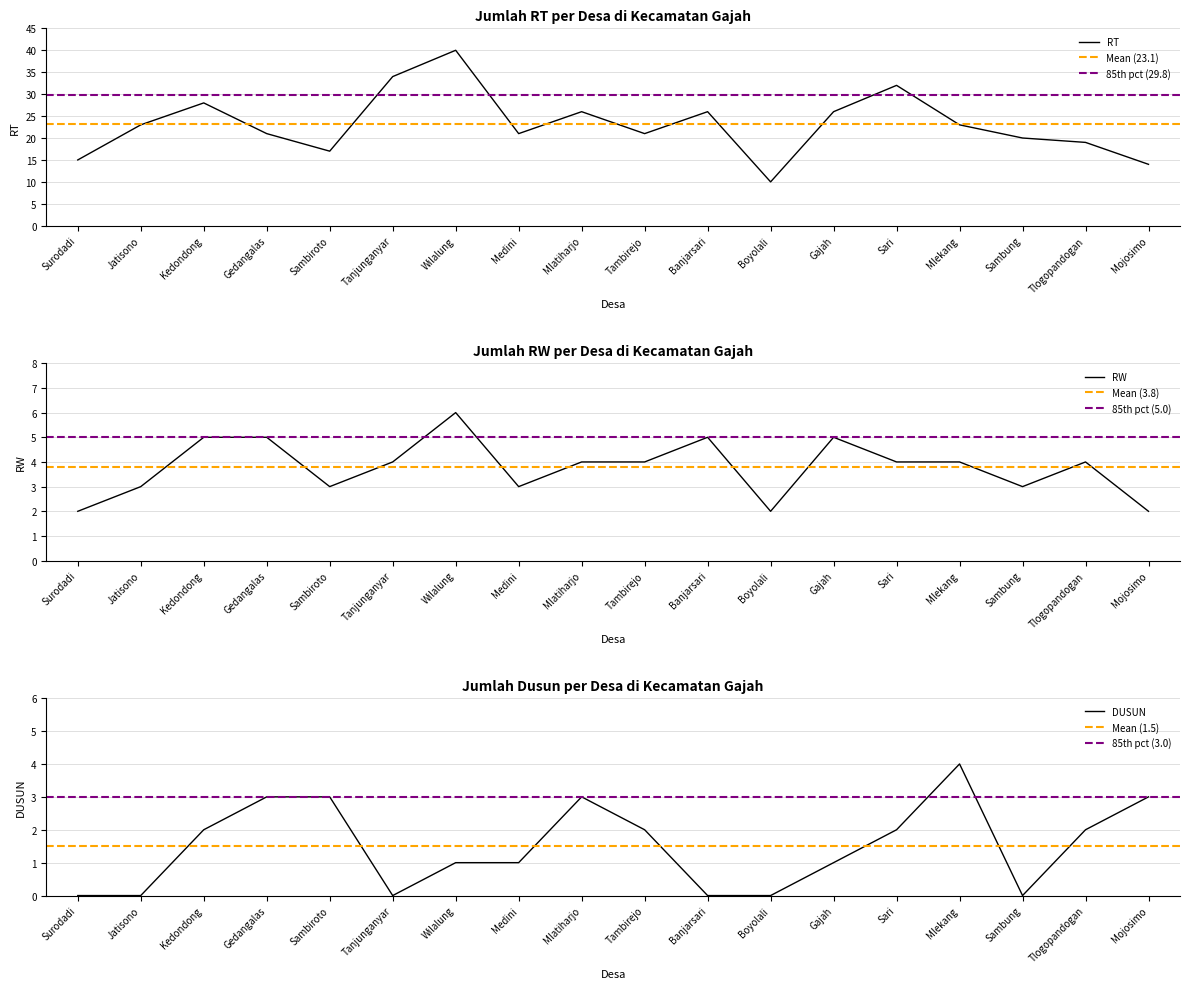

True or false: RW and RT cross at least once.

False